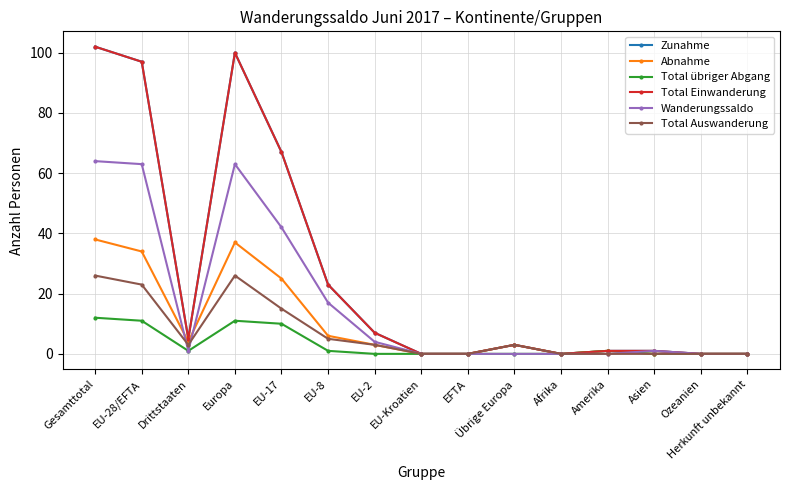

True or false: Total übriger Abgang and Zunahme intersect in this chart.

False